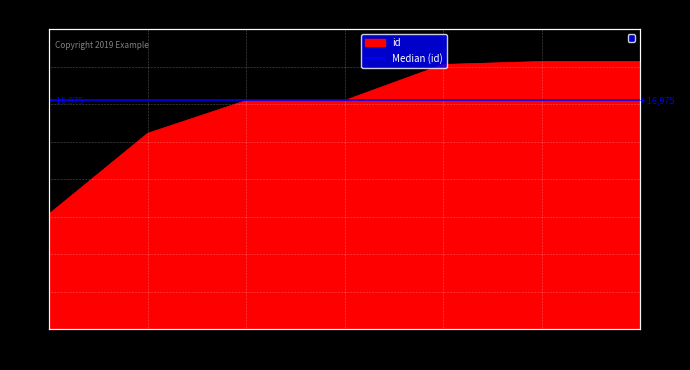

Count the number of categories in the chart.

7